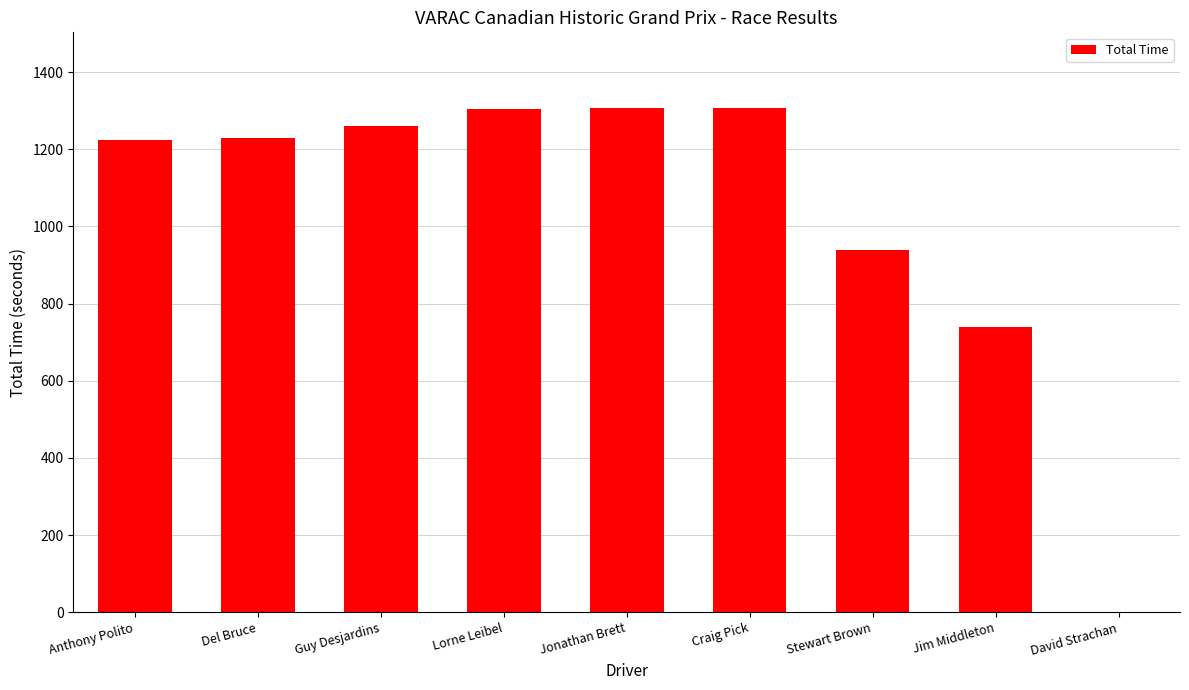

What value does the data have at Anthony Polito?

1223.0